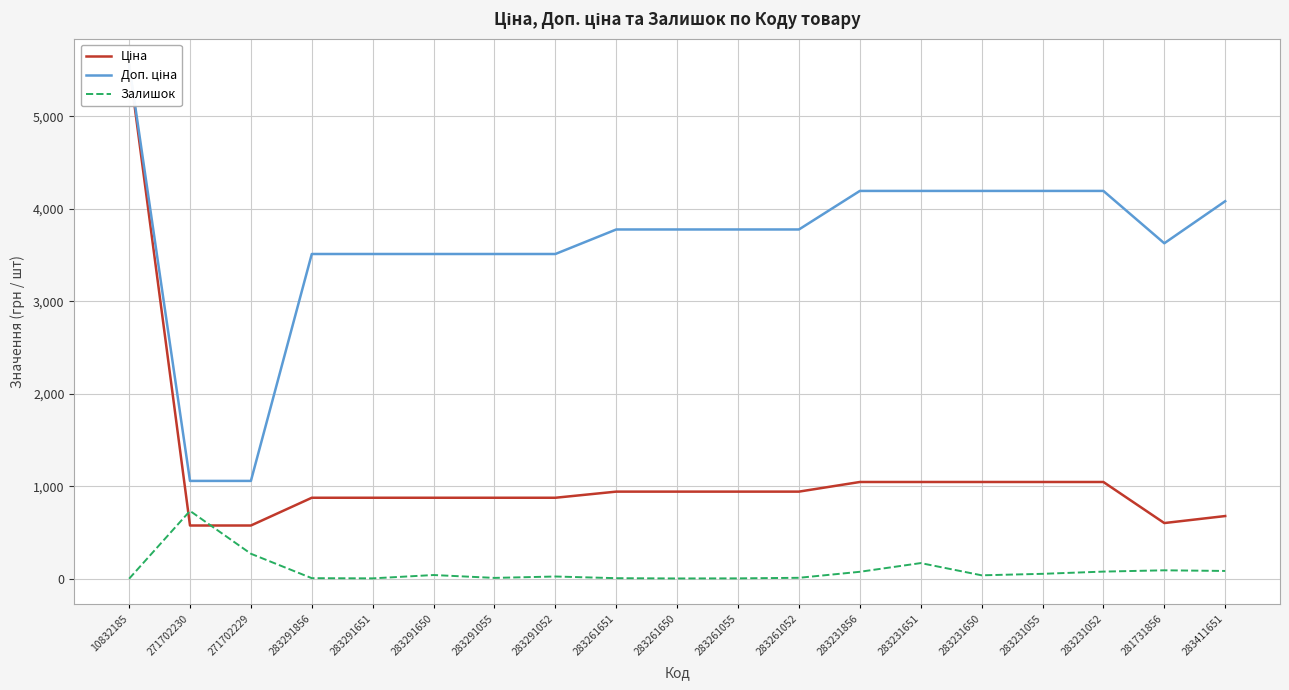

What position from the right is 271702229?

17